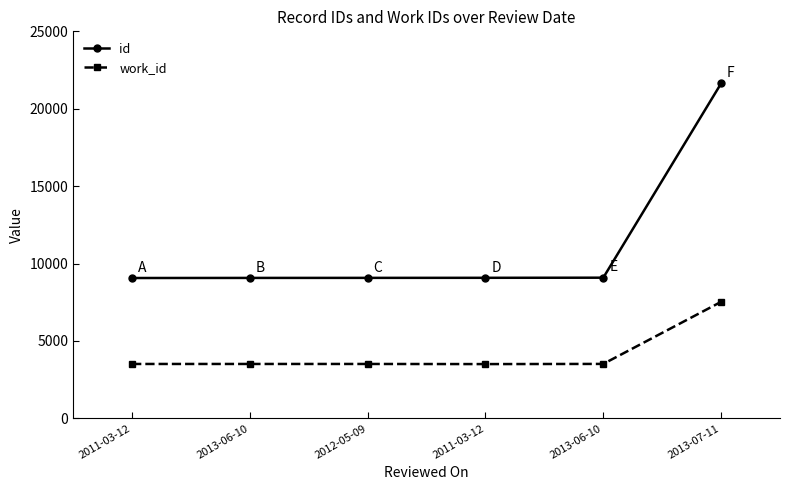

How many values in the id series are below 9079?

3